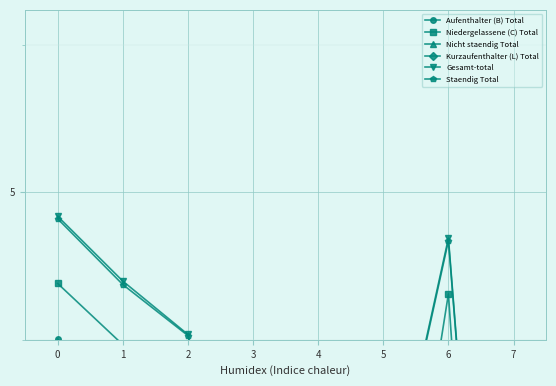

True or false: Nicht staendig Total and Staendig Total cross at least once.

False